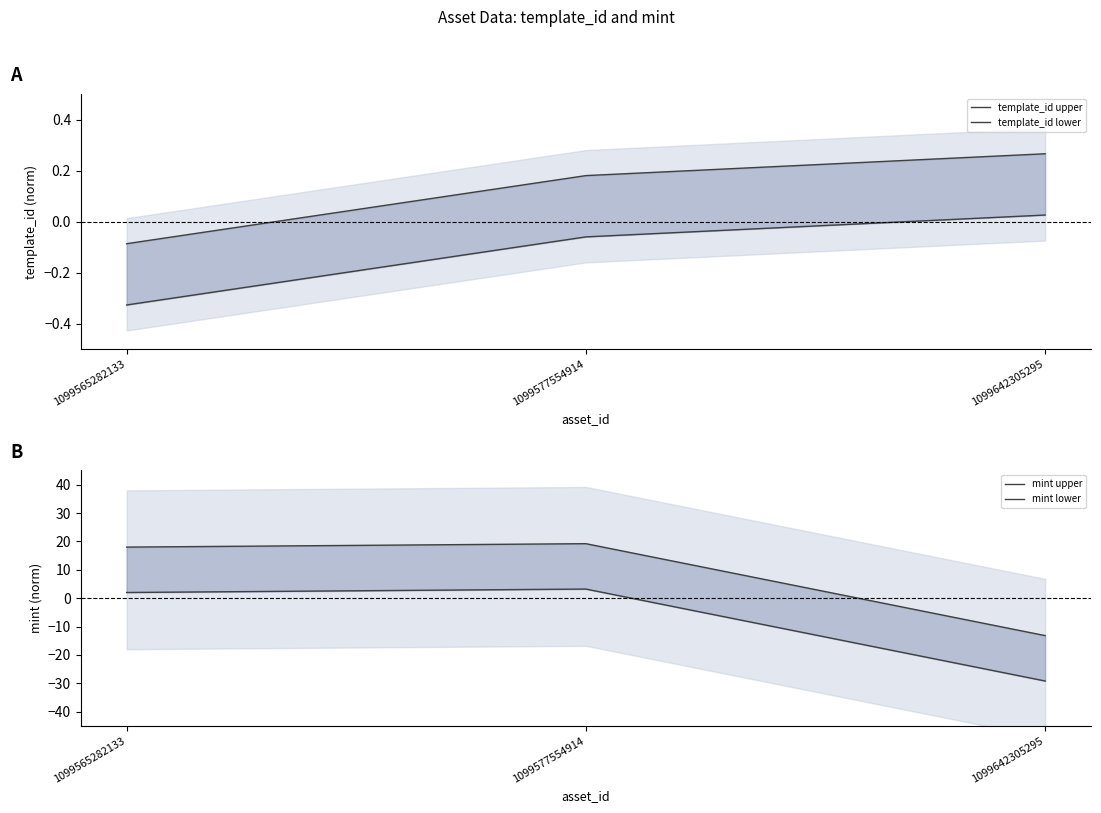

True or false: template_id upper has a value of 0.1 at 1099577554914.

False